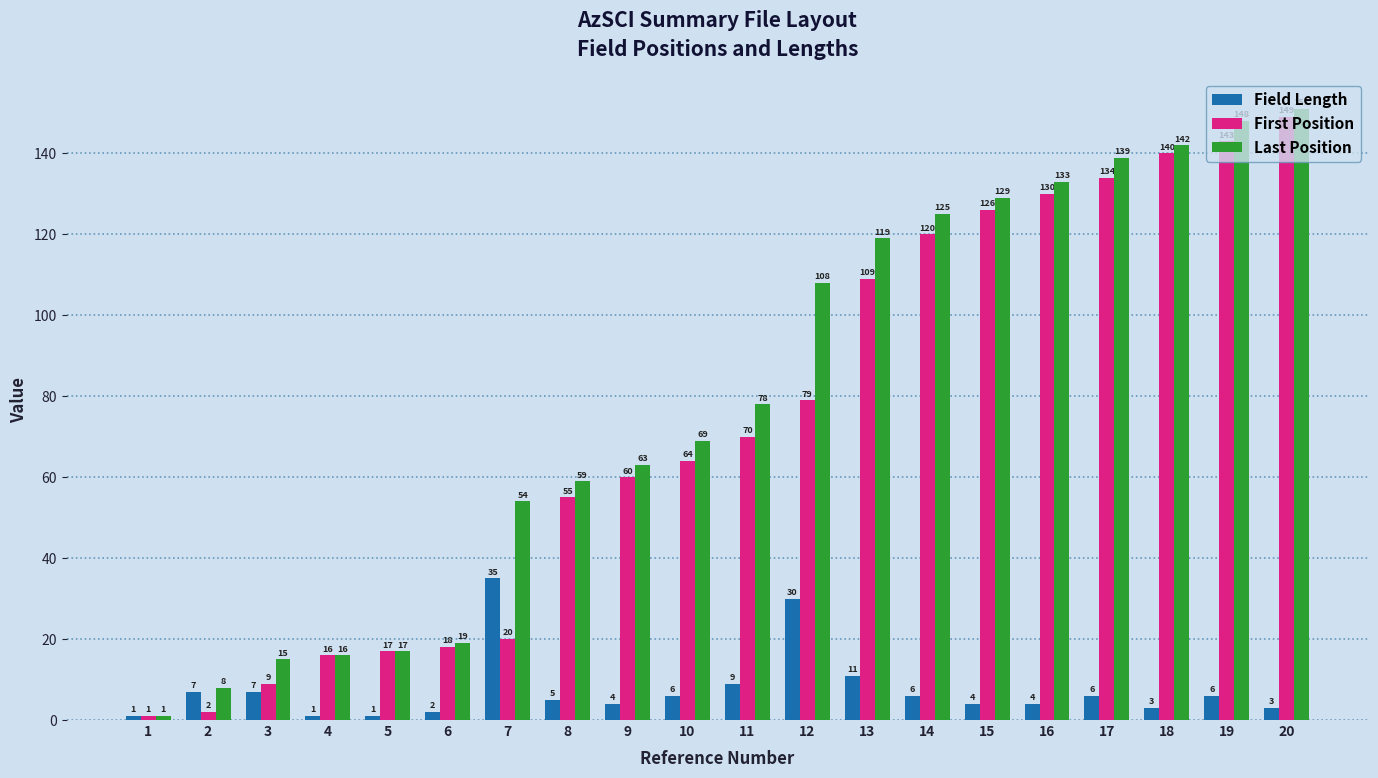

Is it true that Last Position equals 50 at 15?

False